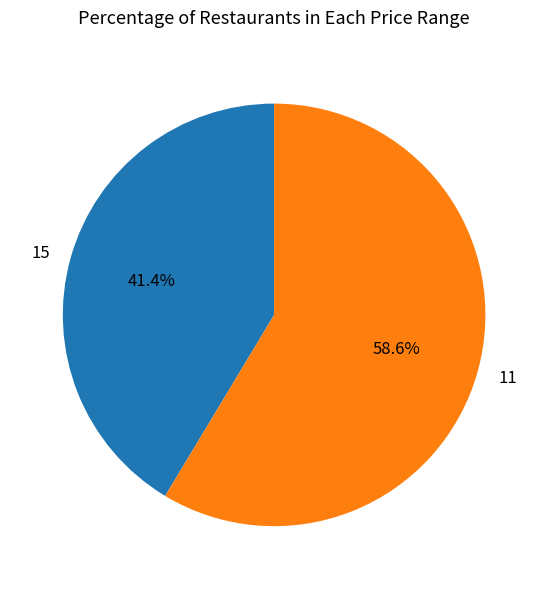

What percentage is NOT represented by 11?

41.4%